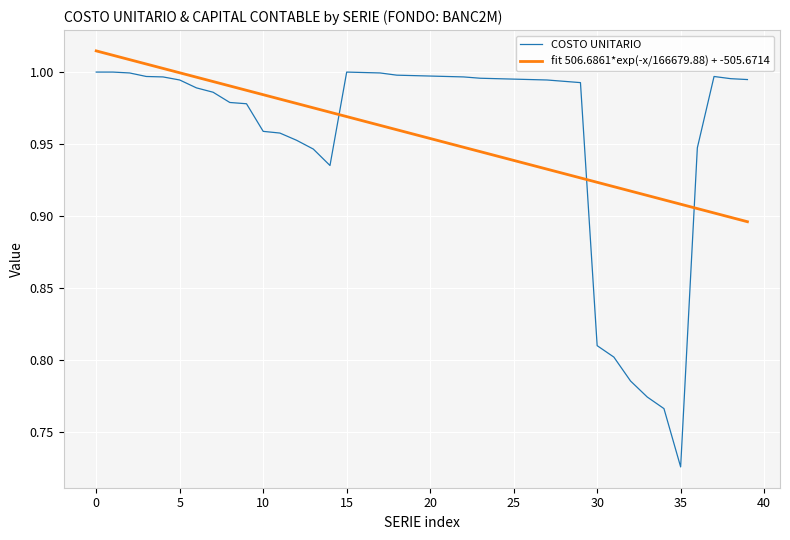

What is the difference between the maximum and minimum values in the COSTO UNITARIO series?

0.3